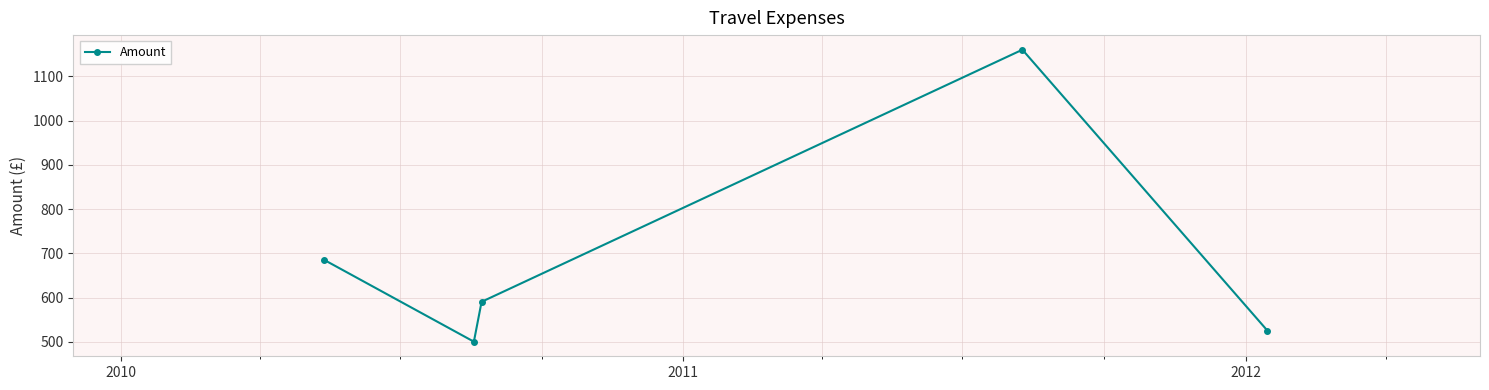

What is the value of the 4th point from the left?

1160.0